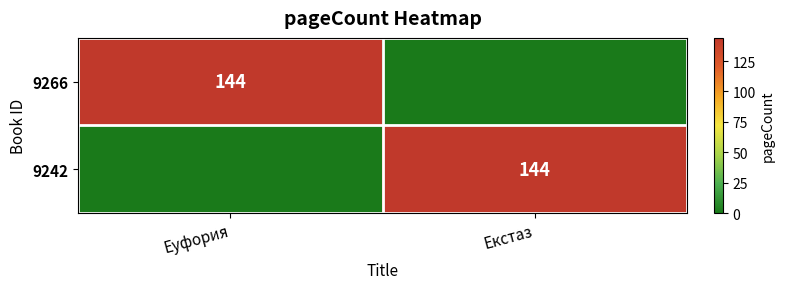

Is it true that 9242 equals 144 at Екстаз?

True